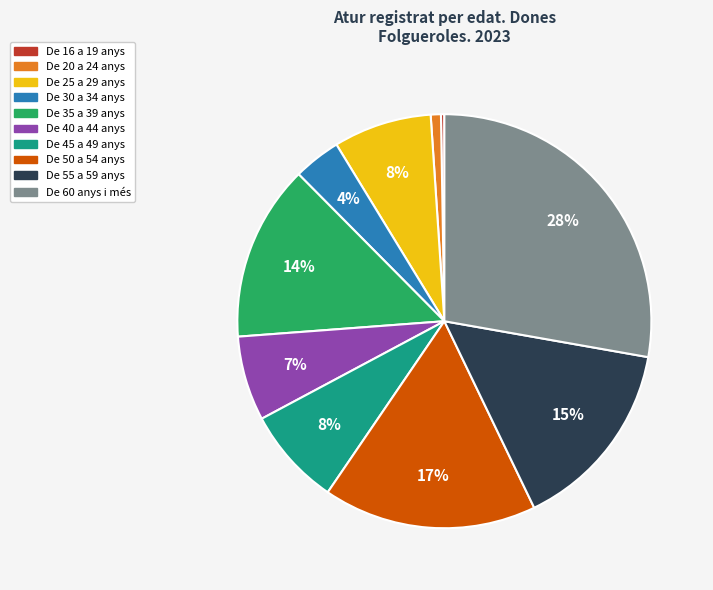

To the nearest percent, what is the average slice percentage?

10%